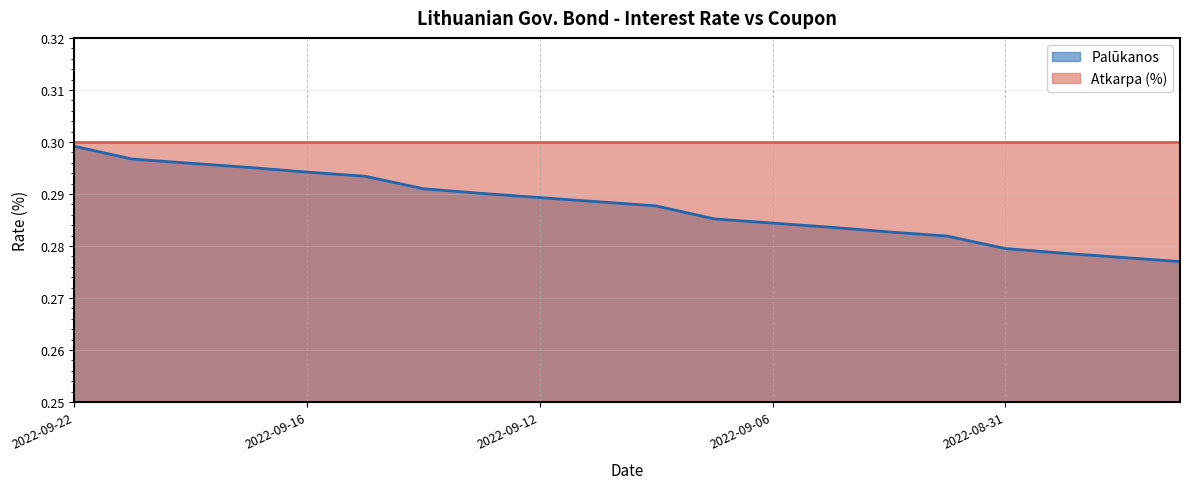

List the labels in order of value, smallest first.

2022-08-26, 2022-08-29, 2022-08-30, 2022-08-31, 2022-09-01, 2022-09-02, 2022-09-05, 2022-09-06, 2022-09-07, 2022-09-08, 2022-09-09, 2022-09-12, 2022-09-13, 2022-09-14, 2022-09-15, 2022-09-16, 2022-09-19, 2022-09-20, 2022-09-21, 2022-09-22